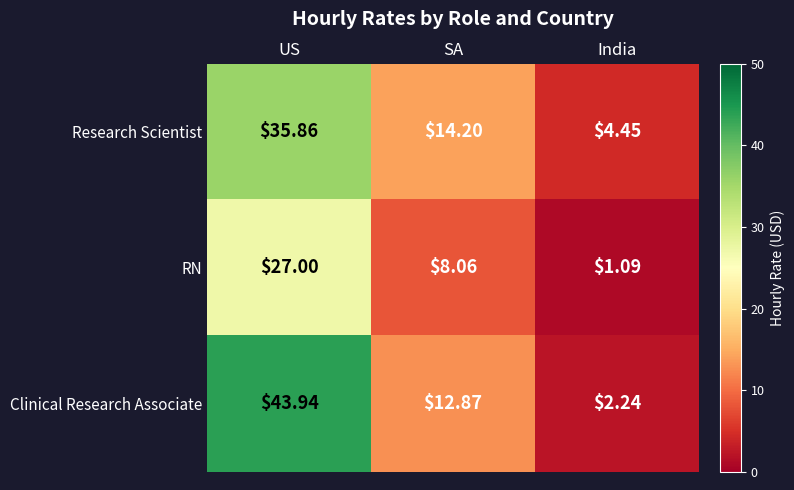

What is the maximum value shown in the chart?

43.9